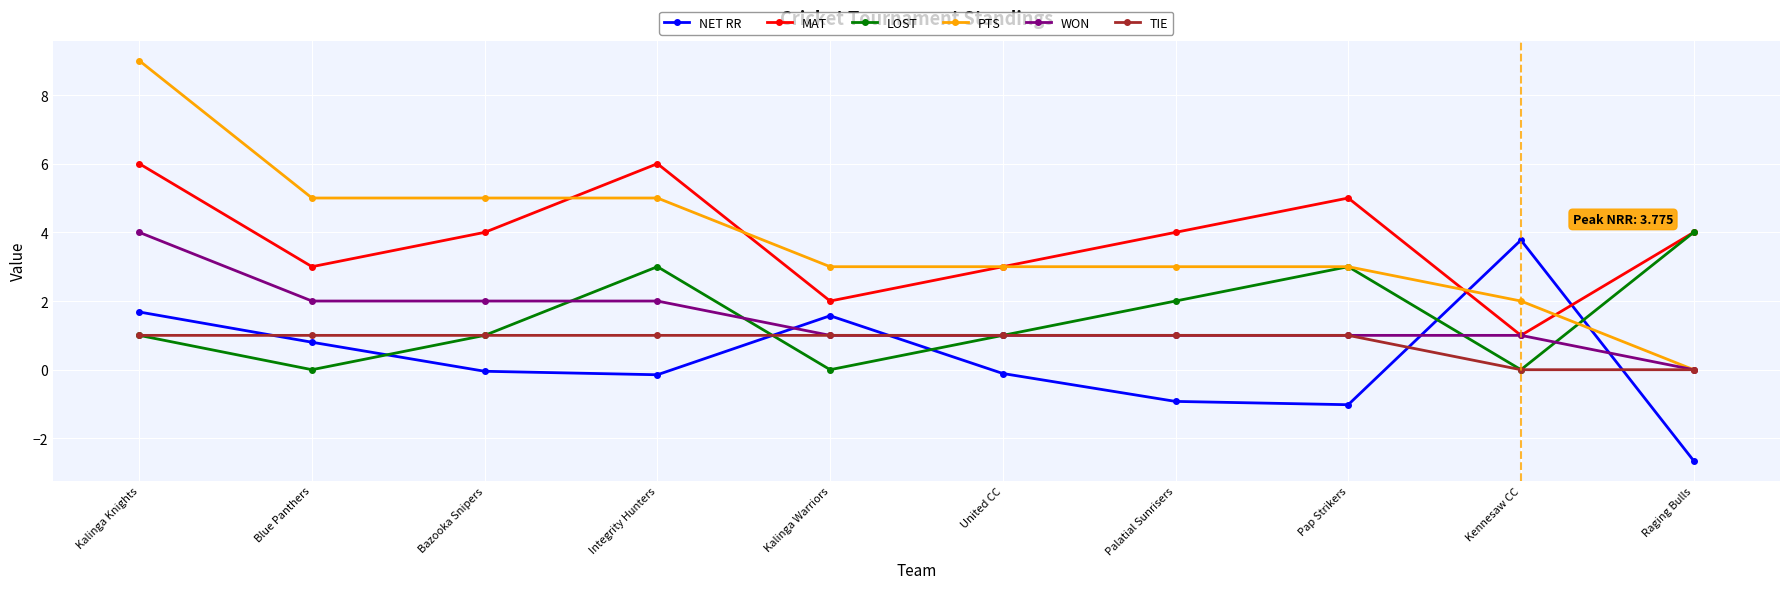

Which series has the largest range (max minus min)?

PTS